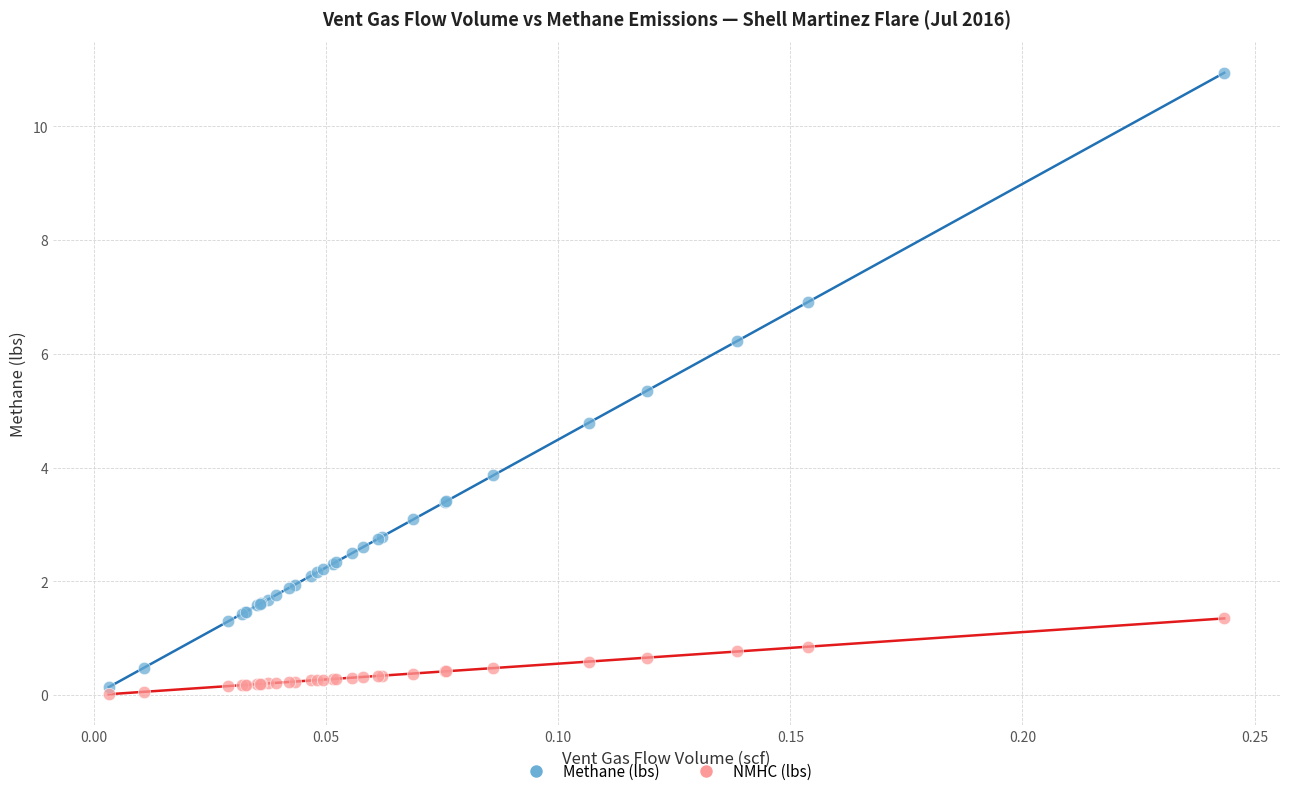

Which series has the widest spread of Y values?

Methane (lbs)